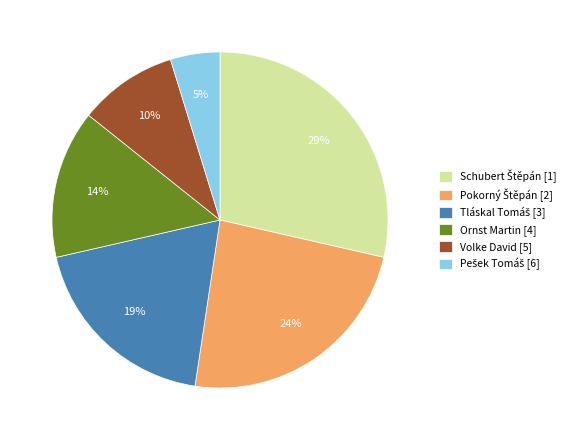

What percentage is the Ornst Martin [4] slice, to the nearest percent?

14%